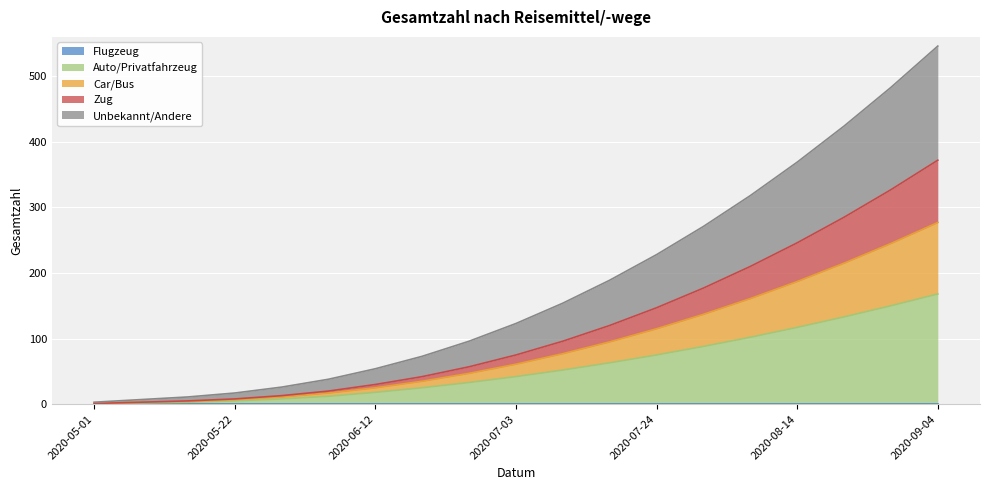

At which category is the sum across all series the highest?

2020-09-04